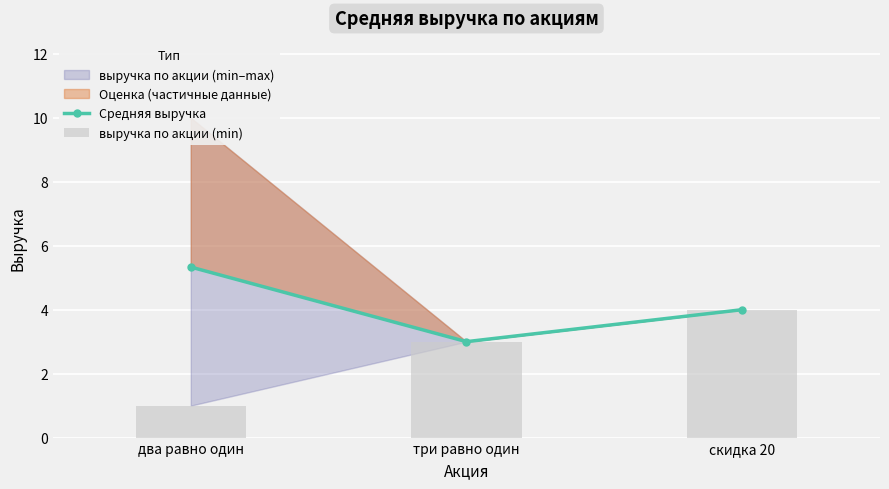

Is it true that Средняя выручка equals 4.0 at скидка 20?

True